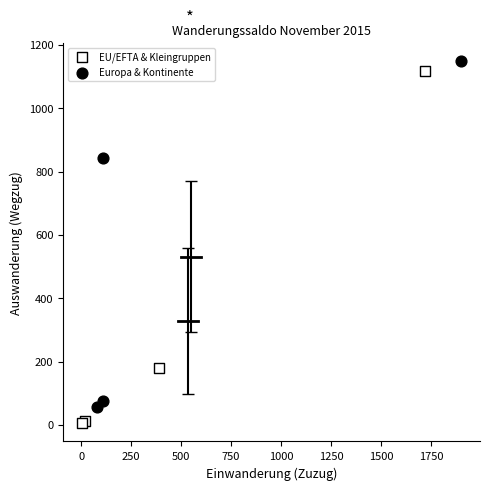

Which series has the widest spread of Y values?

EU/EFTA & Kleingruppen